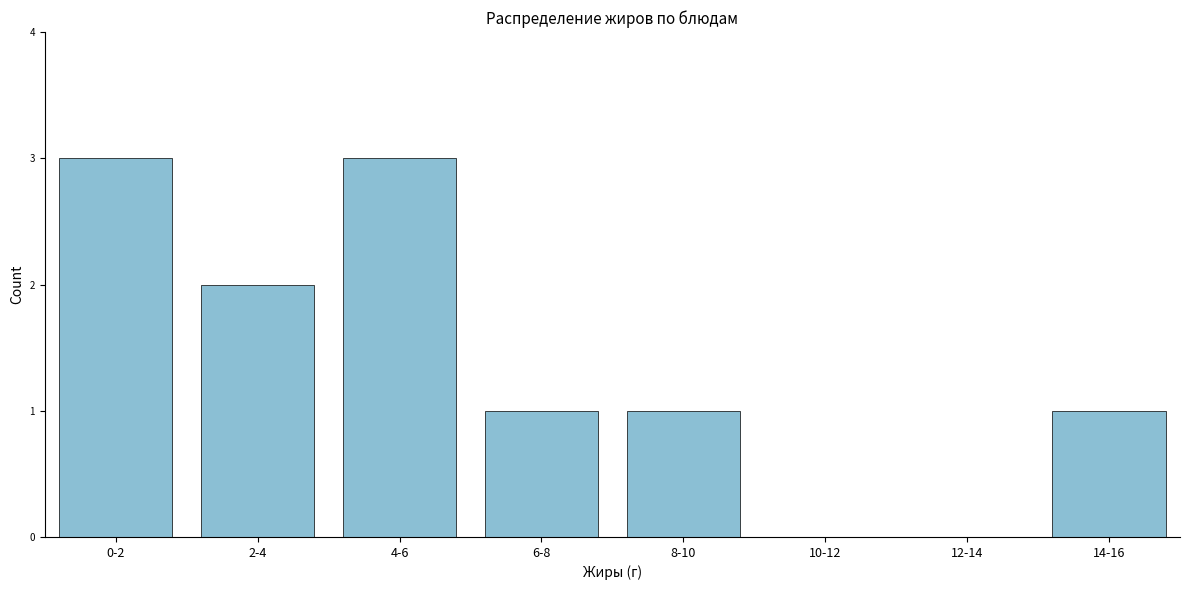

Reading right to left, extract all data points from this chart.

14-16=1	12-14=0	10-12=0	8-10=1	6-8=1	4-6=3	2-4=2	0-2=3